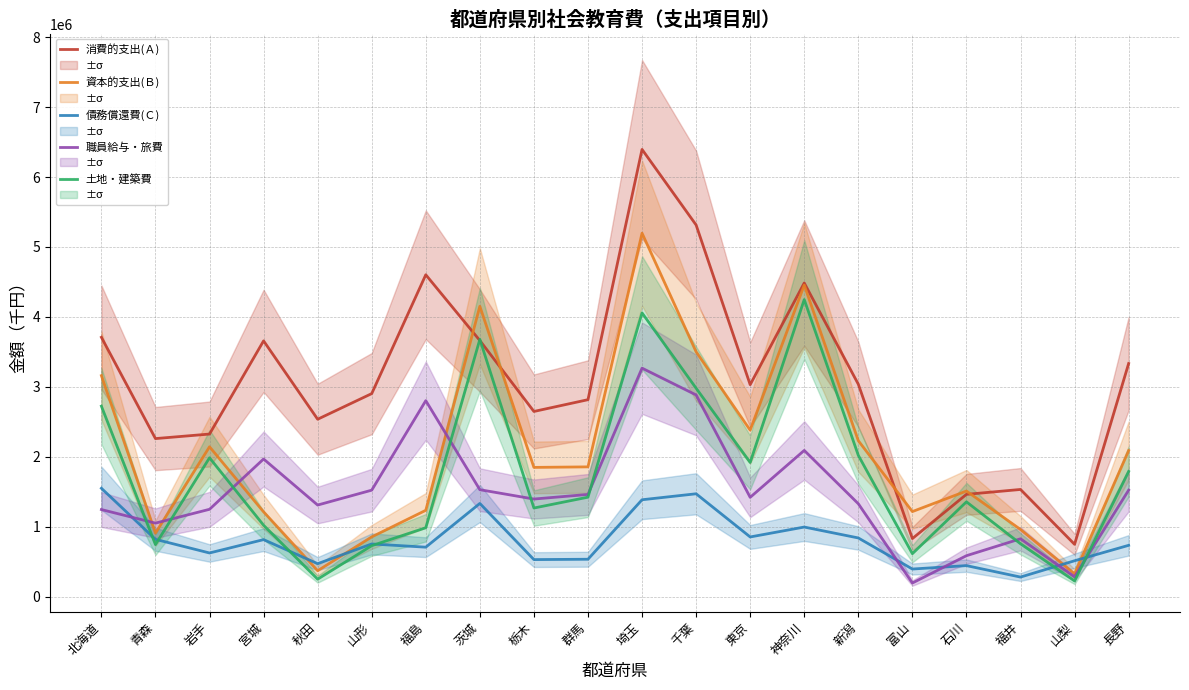

Which series changed the most between 山形 and 群馬?

資本的支出(Ｂ)